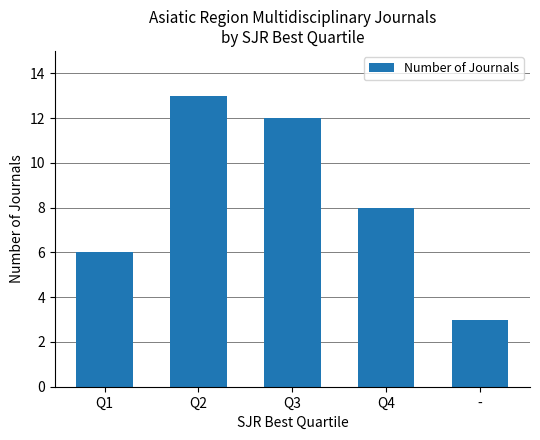

Between Q4 and Q3, which is larger?

Q3